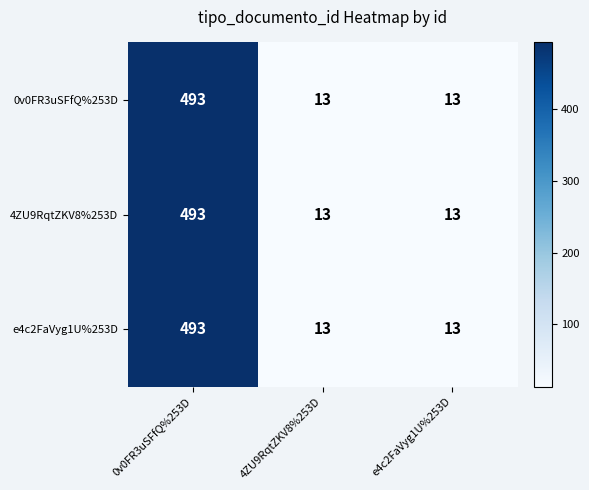

Count the 4ZU9RqtZKV8%253D values in the range 13 to 493.

3